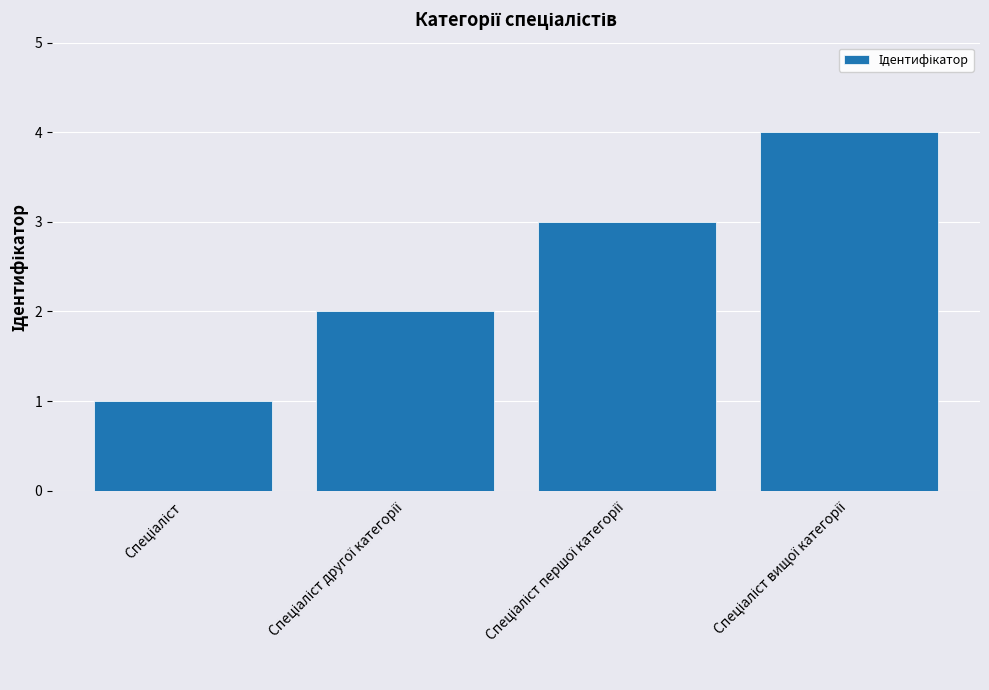

What is the difference between the maximum and minimum values?

3